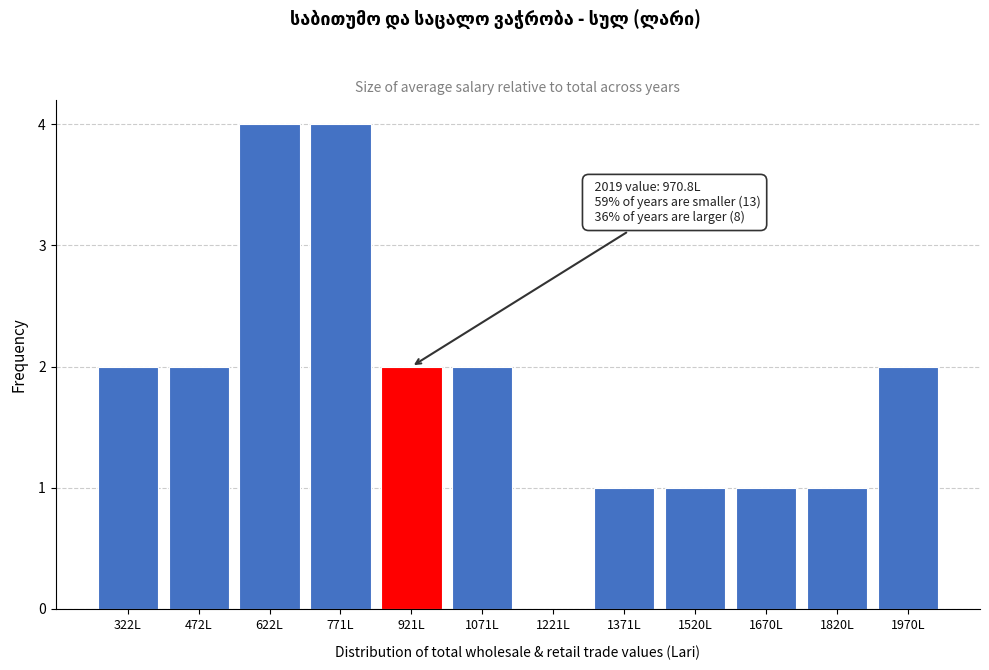

Reading right to left, transcribe all the data shown in this chart.

1970L=2	1820L=1	1670L=1	1520L=1	1371L=1	1221L=0	1071L=2	921L=2	771L=4	622L=4	472L=2	322L=2